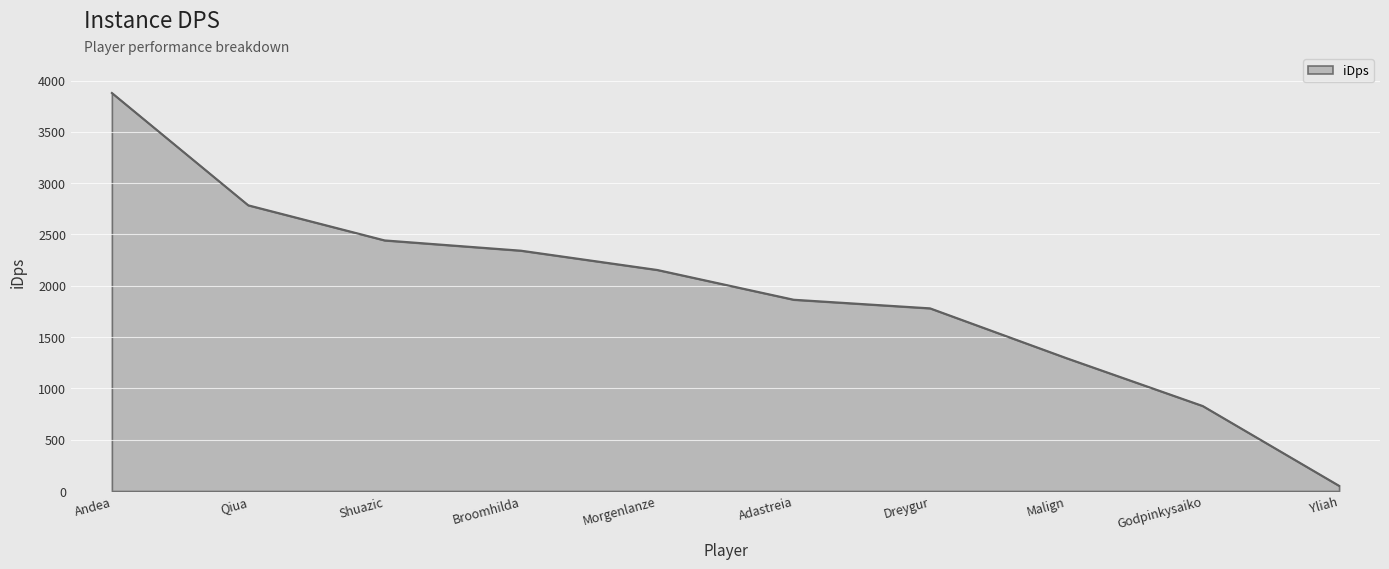

What is the greatest value displayed?

3878.6